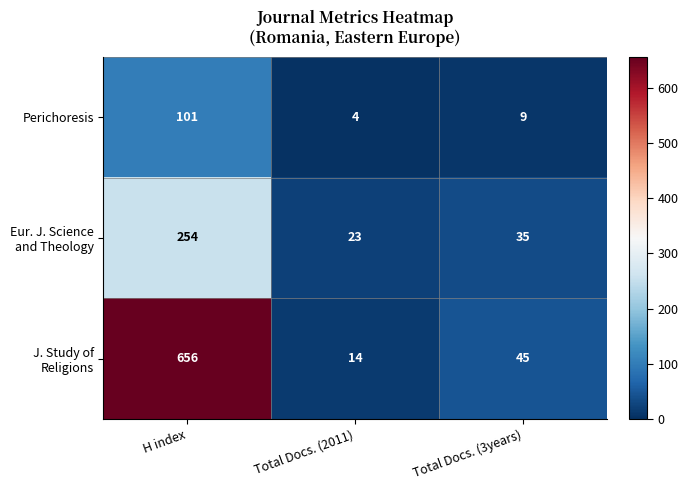

What is the difference between the highest and lowest values at Total Docs. (3years)?

36